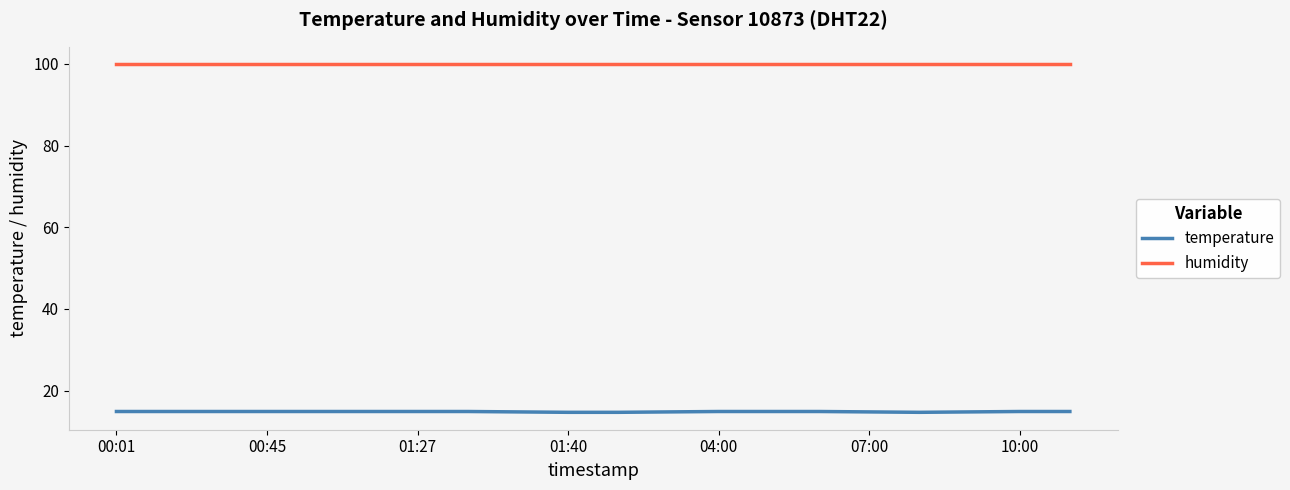

List the series in order of their peak value, lowest first.

temperature, humidity